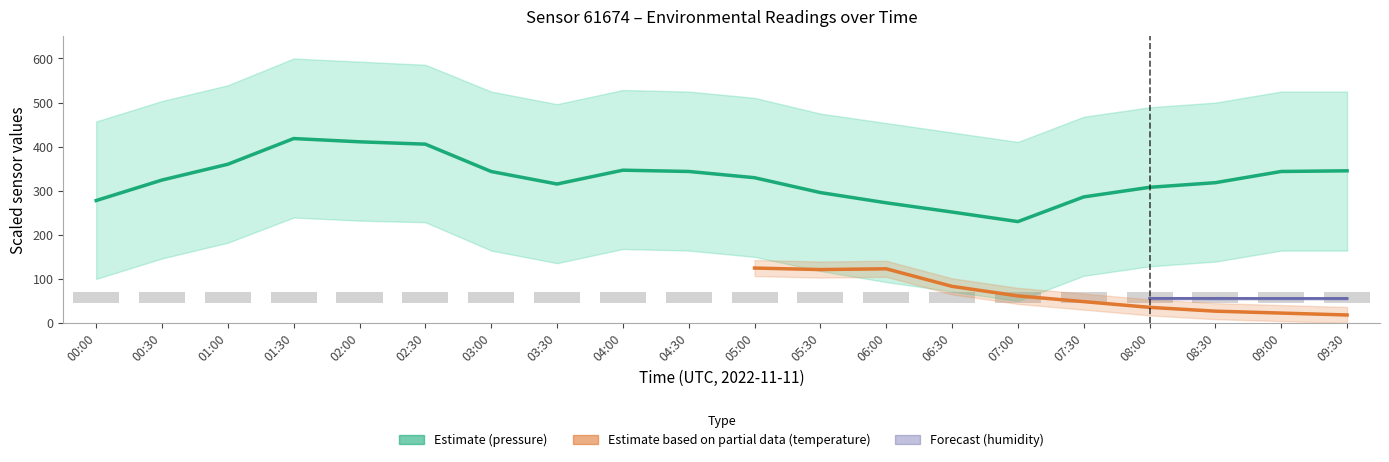

What is the greatest value displayed?

418.4